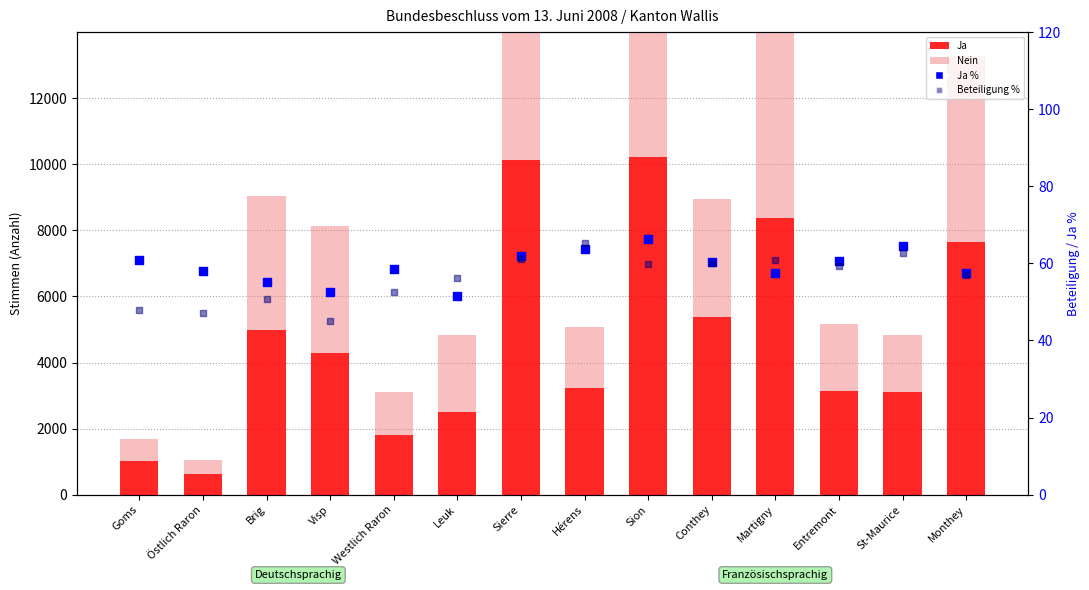

Which series has the largest total across all categories?

Ja